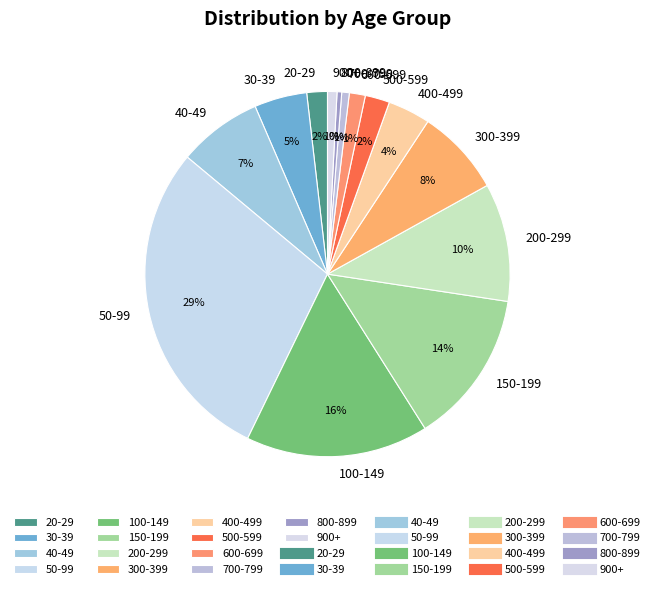

Approximately how many times larger is the value at 900+ compared to 400-499?

0.2